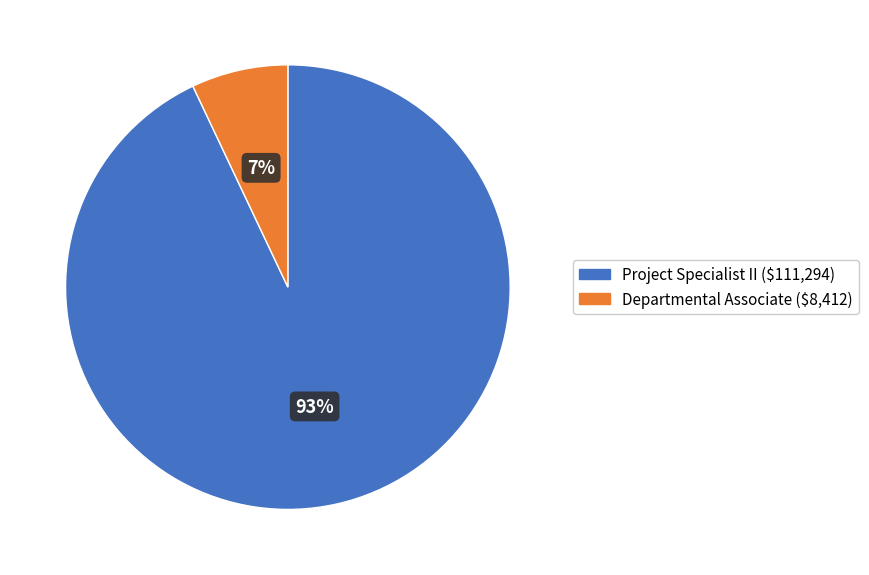

True or false: Departmental Associate accounts for 7% of the total.

True